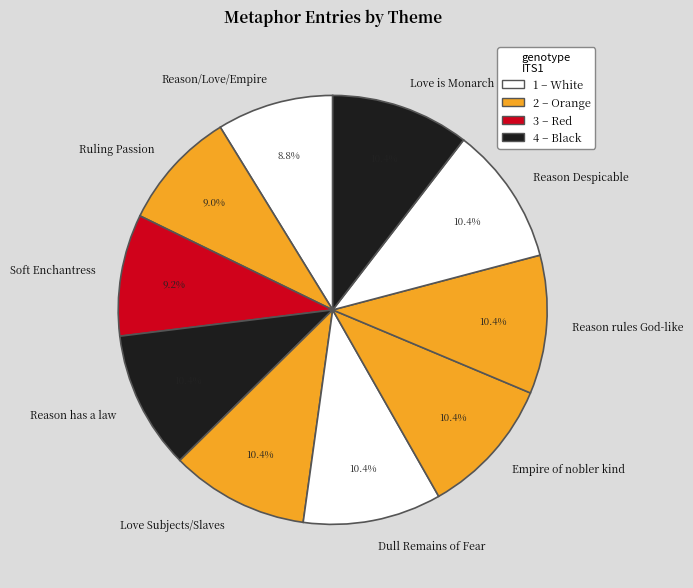

What portion of the pie excludes Soft Enchantress?

90.8%